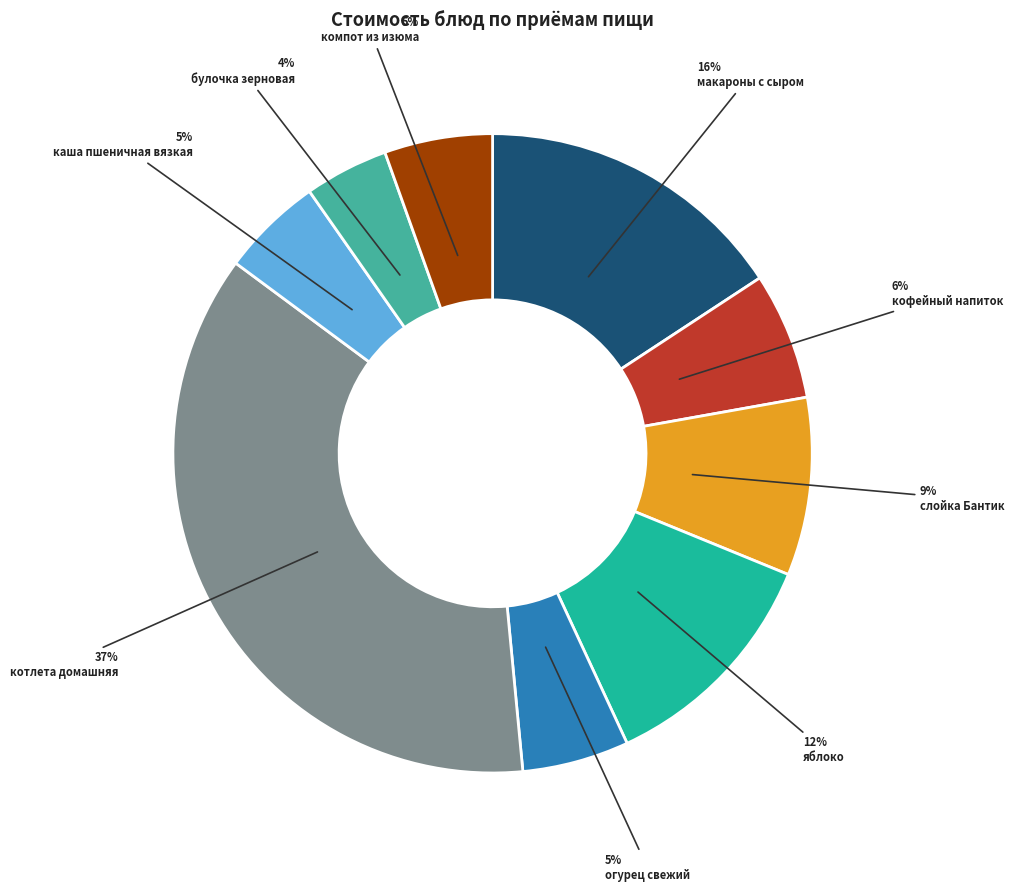

To the nearest percent, what is the combined percentage of слойка Бантик and компот из изюма?

14%